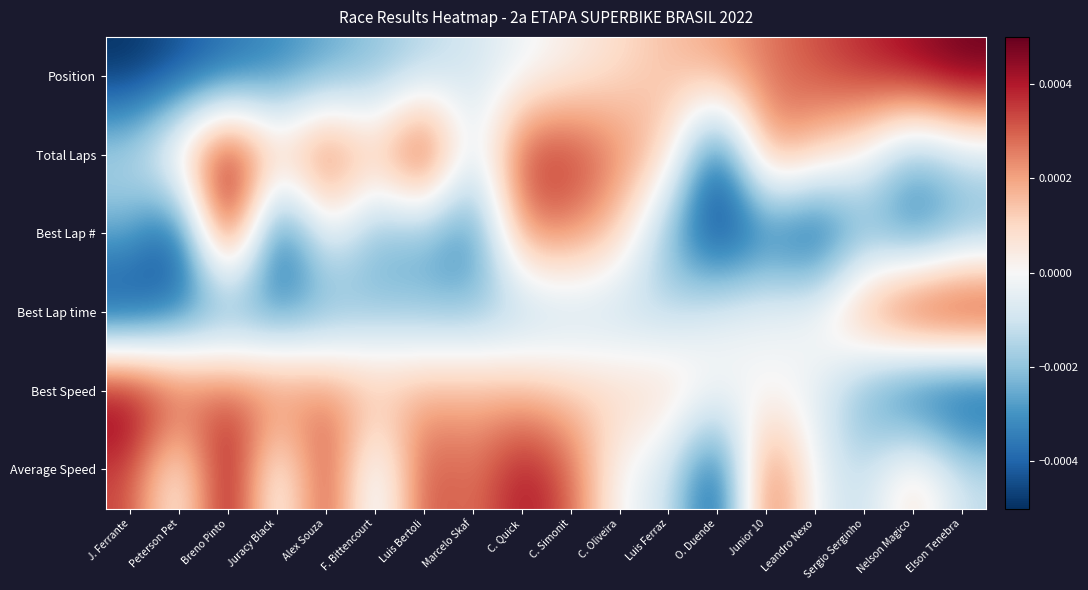

Reading left to right, list all the values displayed in this chart.

Position: J. Ferrante=-0.0	Peterson Pet=-0.0	Breno Pinto=-0.0	Juracy Black=-0.0	Alex Souza=-0.0	F. Bittencourt=-0.0	Luis Bertoli=-0.0	Marcelo Skaf=-0.0	C. Quick=-0.0	C. Simonit=0.0	C. Oliveira=0.0	Luis Ferraz=0.0	O. Duende=0.0	Junior 10=0.0	Leandro Nexo=0.0	Sergio Serginho=0.0	Nelson Magico=0.0	Elson Tenebra=0.0
Total Laps: J. Ferrante=-0.0	Peterson Pet=0.0	Breno Pinto=0.0	Juracy Black=0.0	Alex Souza=0.0	F. Bittencourt=0.0	Luis Bertoli=0.0	Marcelo Skaf=-0.0	C. Quick=0.0	C. Simonit=0.0	C. Oliveira=0.0	Luis Ferraz=0.0	O. Duende=-0.0	Junior 10=0.0	Leandro Nexo=0.0	Sergio Serginho=0.0	Nelson Magico=-0.0	Elson Tenebra=-0.0
Best Lap #: J. Ferrante=-0.0	Peterson Pet=-0.0	Breno Pinto=0.0	Juracy Black=-0.0	Alex Souza=0.0	F. Bittencourt=-0.0	Luis Bertoli=-0.0	Marcelo Skaf=-0.0	C. Quick=0.0	C. Simonit=0.0	C. Oliveira=0.0	Luis Ferraz=-0.0	O. Duende=-0.0	Junior 10=-0.0	Leandro Nexo=-0.0	Sergio Serginho=-0.0	Nelson Magico=-0.0	Elson Tenebra=-0.0
Best Lap time: J. Ferrante=-0.0	Peterson Pet=-0.0	Breno Pinto=-0.0	Juracy Black=-0.0	Alex Souza=-0.0	F. Bittencourt=-0.0	Luis Bertoli=-0.0	Marcelo Skaf=-0.0	C. Quick=-0.0	C. Simonit=-0.0	C. Oliveira=-0.0	Luis Ferraz=-0.0	O. Duende=-0.0	Junior 10=-0.0	Leandro Nexo=0.0	Sergio Serginho=0.0	Nelson Magico=0.0	Elson Tenebra=0.0
Best Speed: J. Ferrante=0.0	Peterson Pet=0.0	Breno Pinto=0.0	Juracy Black=0.0	Alex Souza=0.0	F. Bittencourt=0.0	Luis Bertoli=0.0	Marcelo Skaf=0.0	C. Quick=0.0	C. Simonit=0.0	C. Oliveira=0.0	Luis Ferraz=0.0	O. Duende=0.0	Junior 10=-0.0	Leandro Nexo=-0.0	Sergio Serginho=-0.0	Nelson Magico=-0.0	Elson Tenebra=-0.0
Average Speed: J. Ferrante=0.0	Peterson Pet=-0.0	Breno Pinto=0.0	Juracy Black=-0.0	Alex Souza=0.0	F. Bittencourt=-0.0	Luis Bertoli=0.0	Marcelo Skaf=0.0	C. Quick=0.0	C. Simonit=0.0	C. Oliveira=-0.0	Luis Ferraz=-0.0	O. Duende=-0.0	Junior 10=0.0	Leandro Nexo=-0.0	Sergio Serginho=-0.0	Nelson Magico=0.0	Elson Tenebra=-0.0